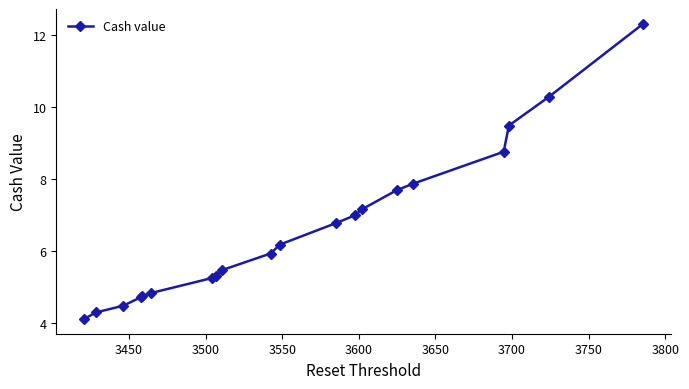

What is the value of the 1st point from the left?

4.1